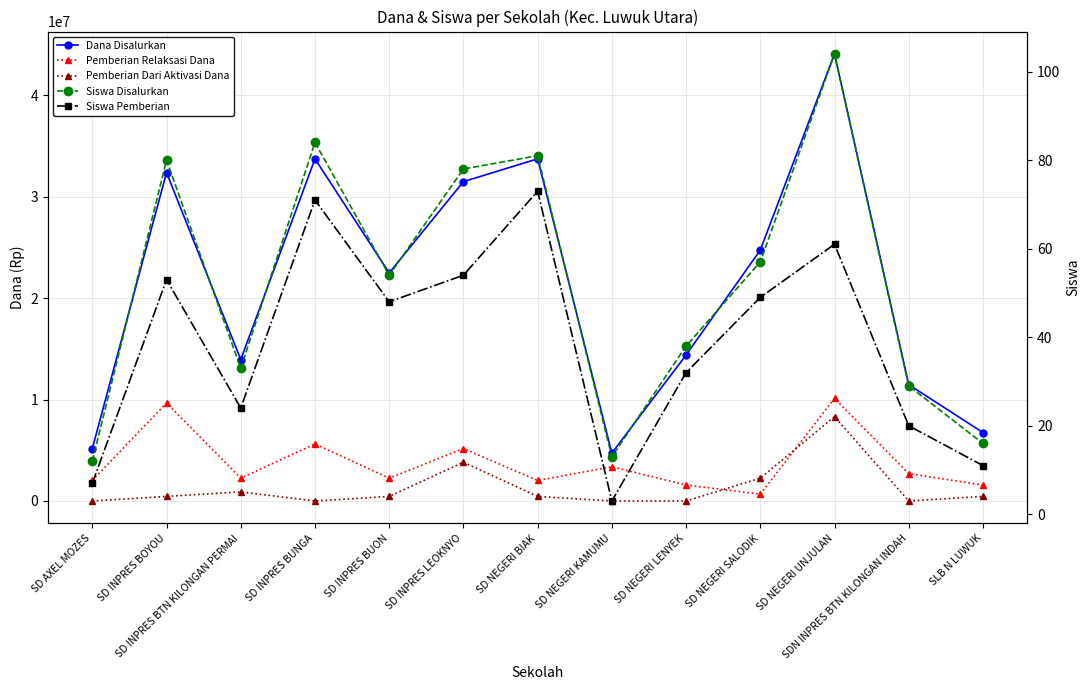

Is it true that Siswa Pemberian equals 44 at SD INPRES BUNGA?

False